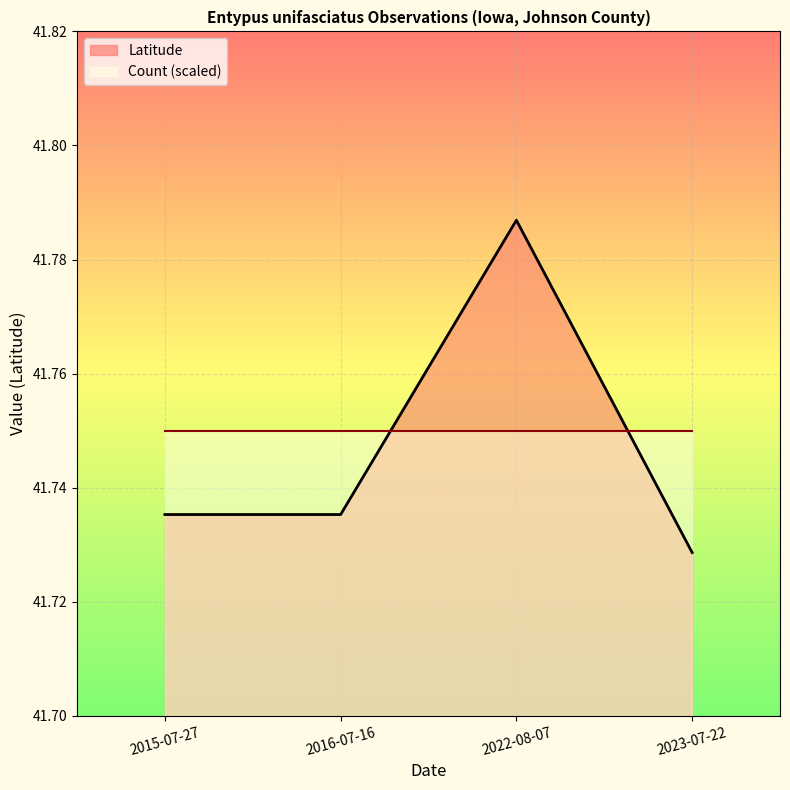

Count the number of categories in the chart.

4